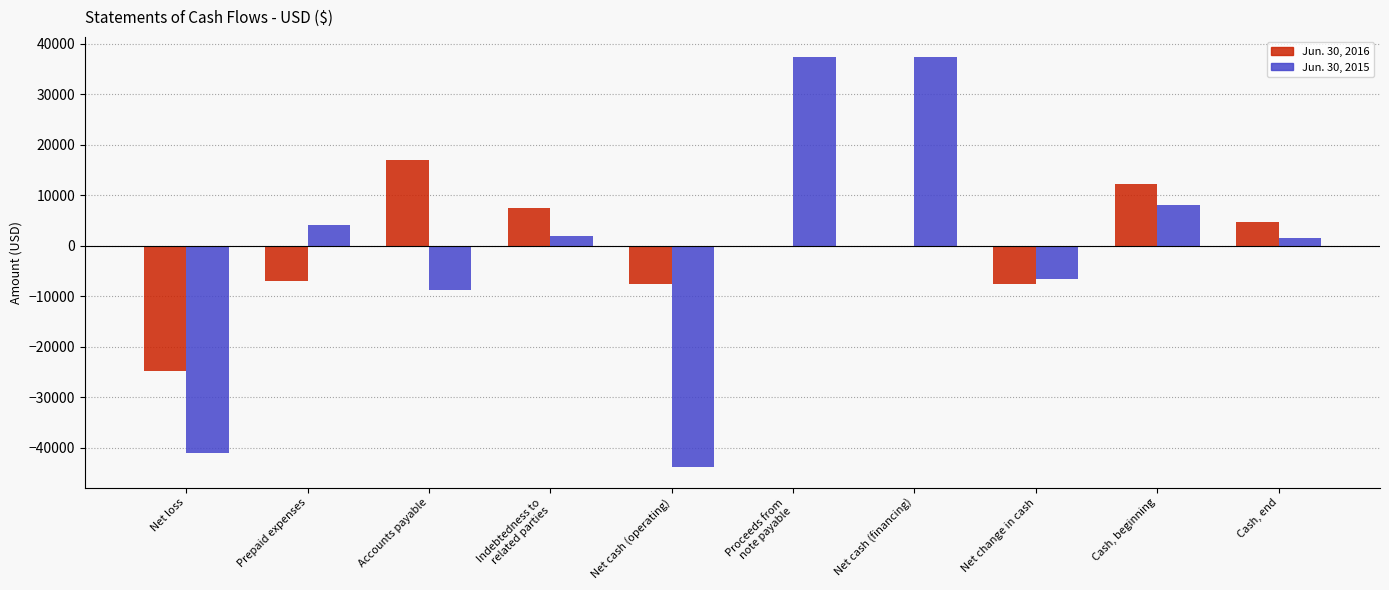

Between Net change in cash and Cash, end, which series saw the biggest shift?

Jun. 30, 2016